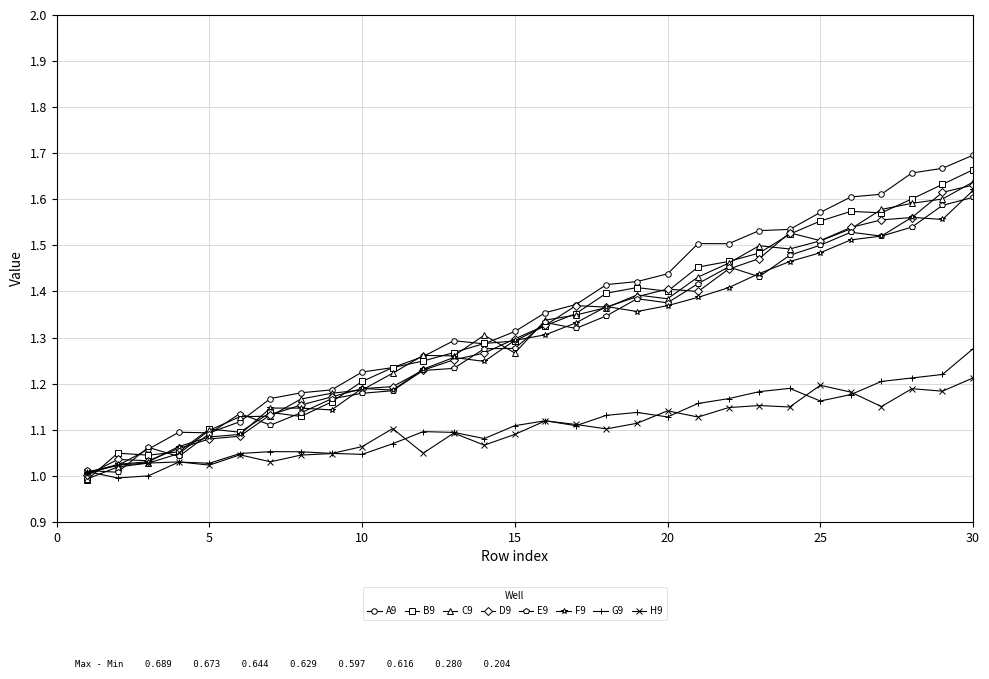

What are all the series names shown in the legend?

A9, B9, C9, D9, E9, F9, G9, H9